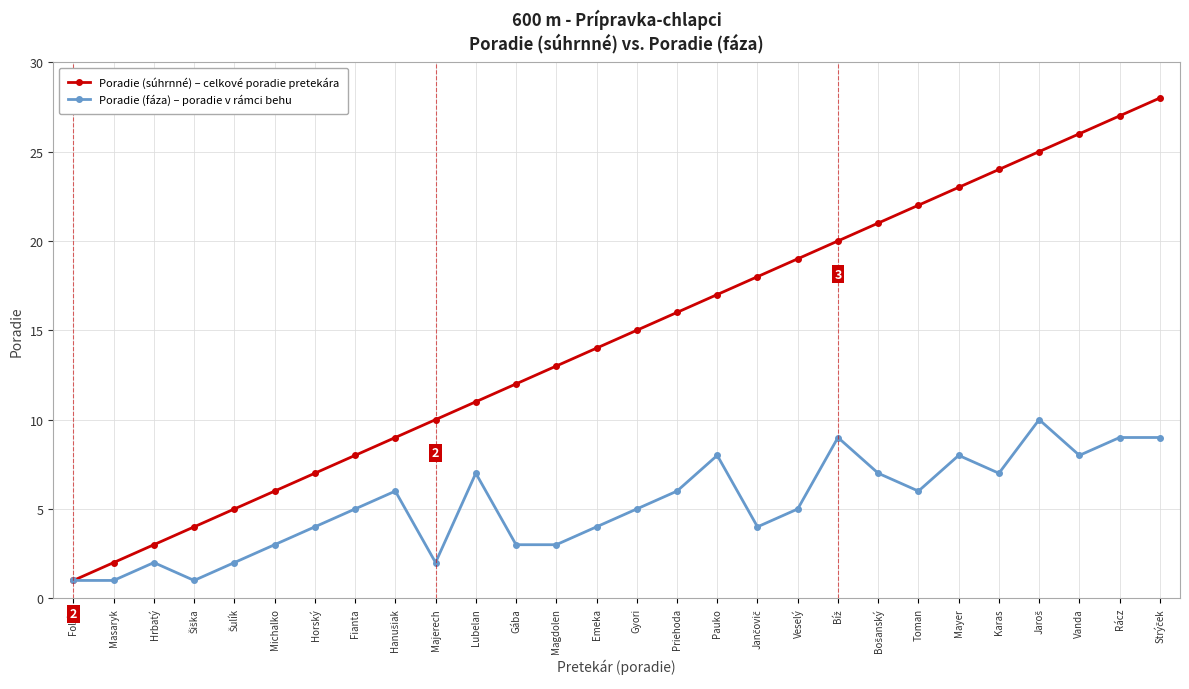

What is the maximum value shown in the chart?

28